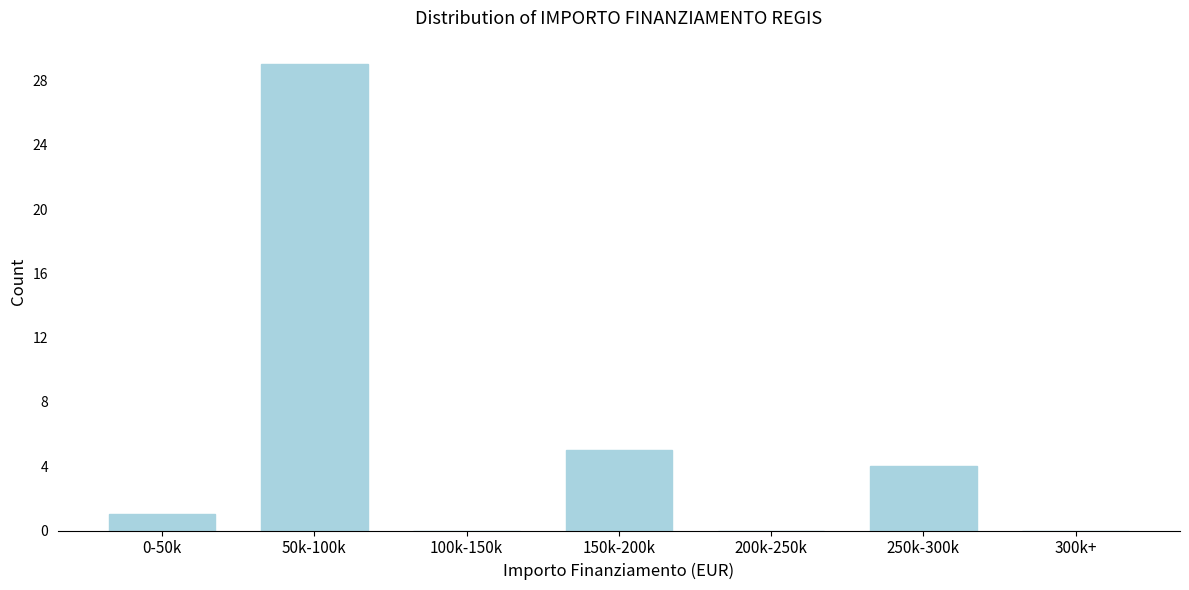

Reading left to right, extract all data points from this chart.

0-50k=1	50k-100k=29	100k-150k=0	150k-200k=5	200k-250k=0	250k-300k=4	300k+=0